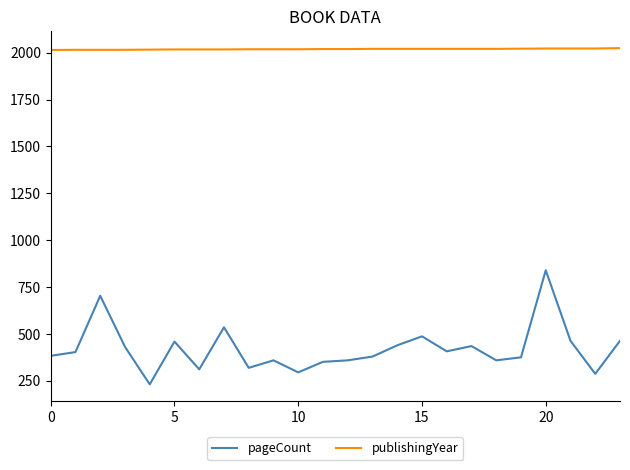

True or false: publishingYear and pageCount cross at least once.

False